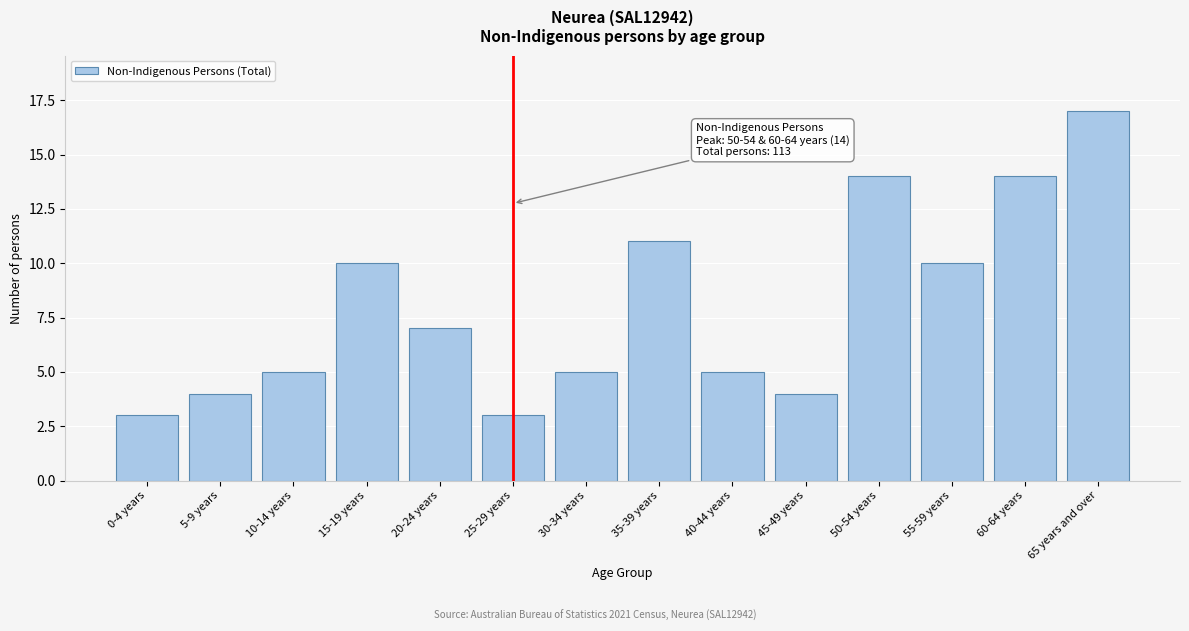

Reading left to right, list all the values displayed in this chart.

0-4 years=3	5-9 years=4	10-14 years=5	15-19 years=10	20-24 years=7	25-29 years=3	30-34 years=5	35-39 years=11	40-44 years=5	45-49 years=4	50-54 years=14	55-59 years=10	60-64 years=14	65 years and over=17